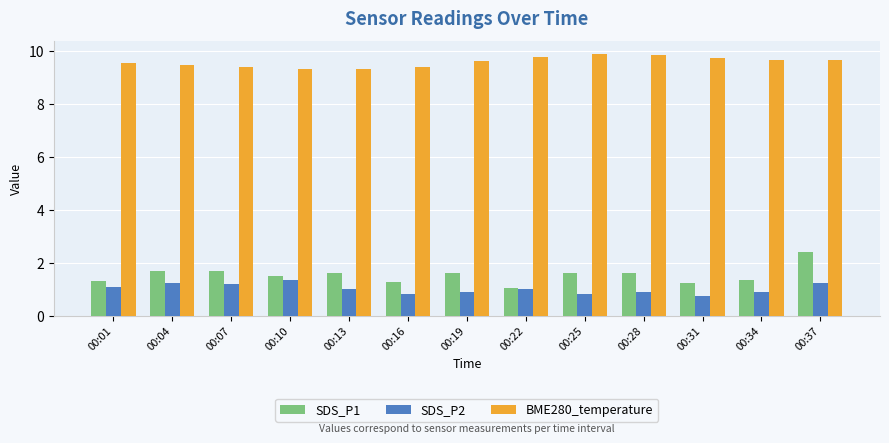

Which series has the widest spread of values?

SDS_P1